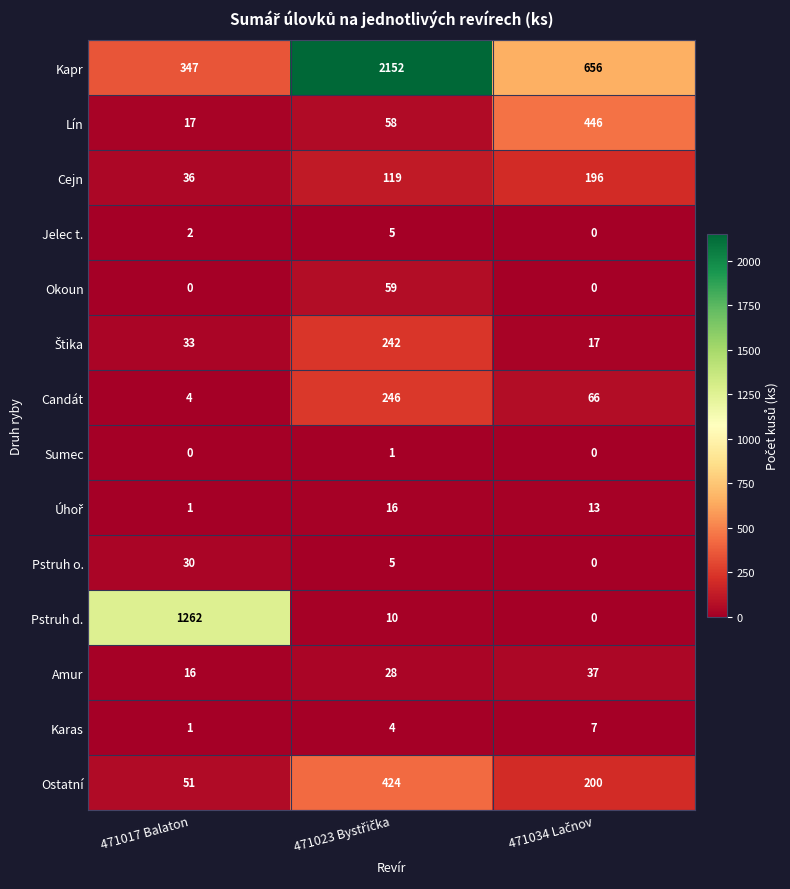

What value does the Pstruh o. series have at 471017 Balaton?

30